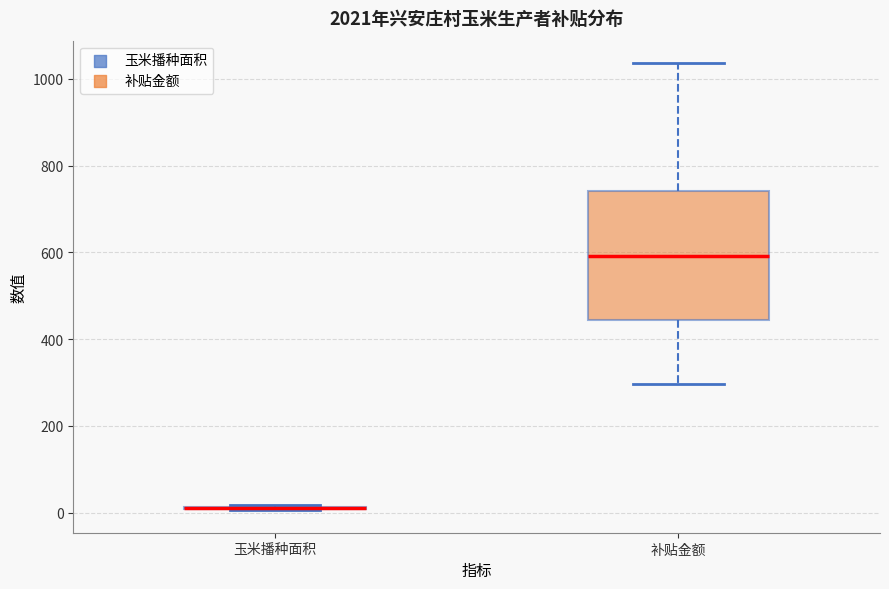

Where does the lower whisker of the box for 补贴金额 end on the y-axis? The values are not printed on the chart, so give them approximately, as read against the axis.

300